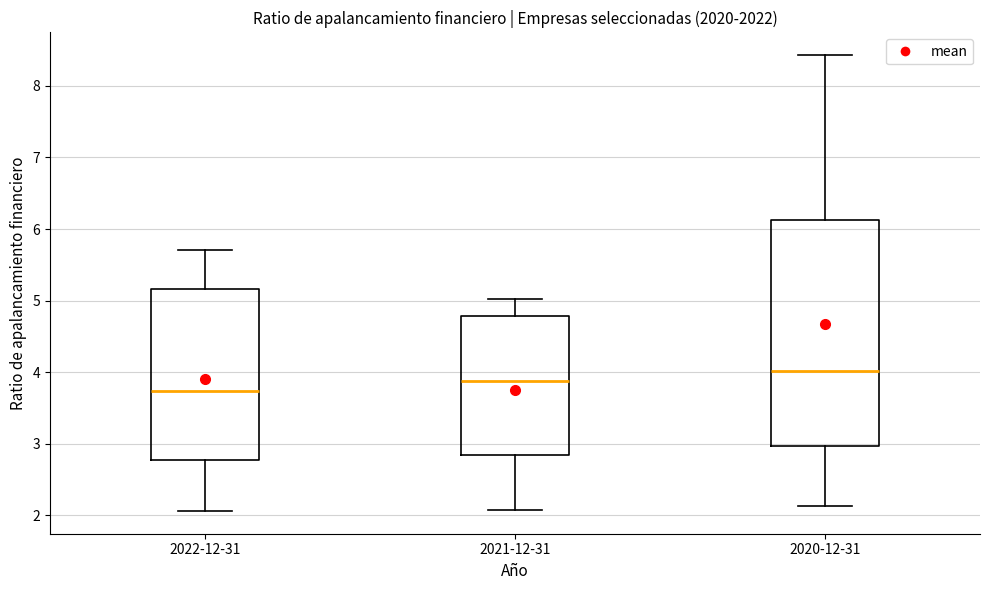

Reading left to right, transcribe this box plot: for each box, give where its median line is, the range the box spans, and where its two whiskers end, as read against the y-axis. The values are not printed on the chart, so give them approximately, as read against the axis.

2022-12-31: median 3.7, box 2.8 to 5.2, whiskers 2.1 to 5.7
2021-12-31: median 3.9, box 2.8 to 4.8, whiskers 2.1 to 5.0
2020-12-31: median 4.0, box 3.0 to 6.1, whiskers 2.1 to 8.4